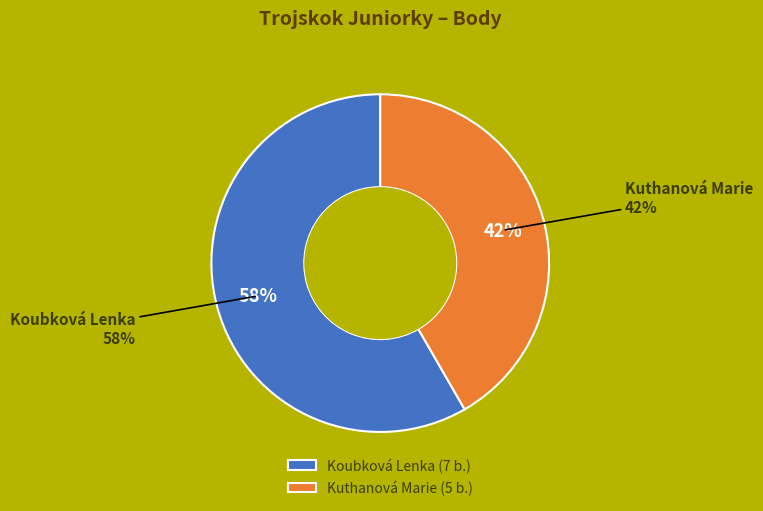

The Koubková Lenka slice represents 47% of the pie. True or false?

False